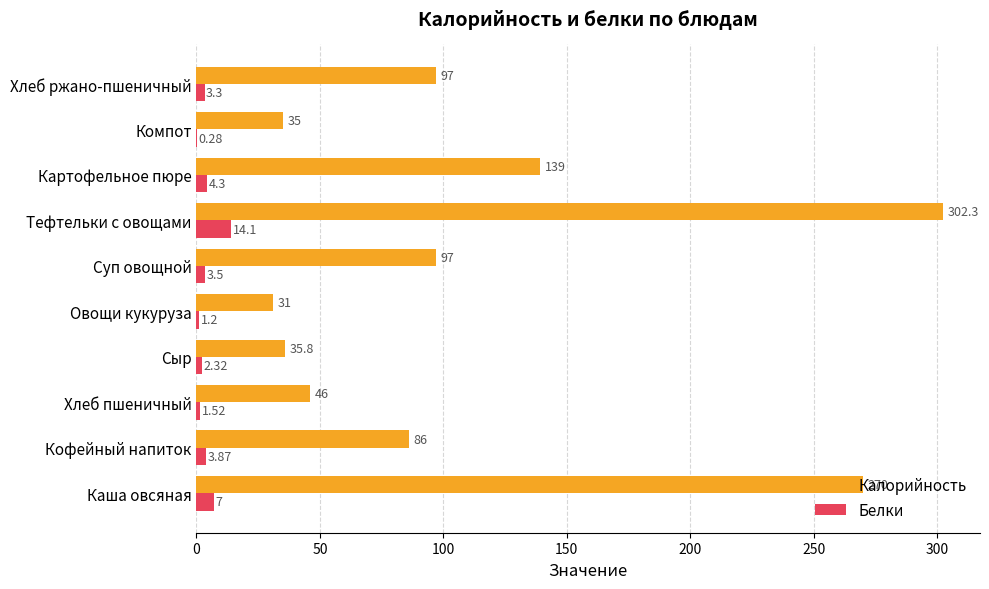

At which label does Белки reach its peak?

Тефтельки с овощами